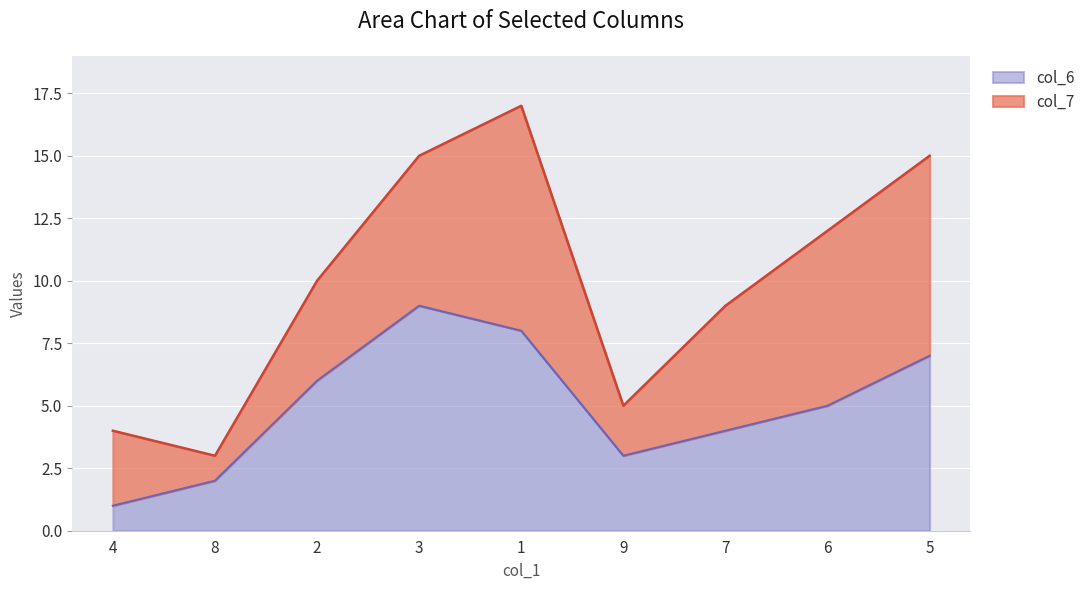

What is the difference between the maximum and second lowest values?

7